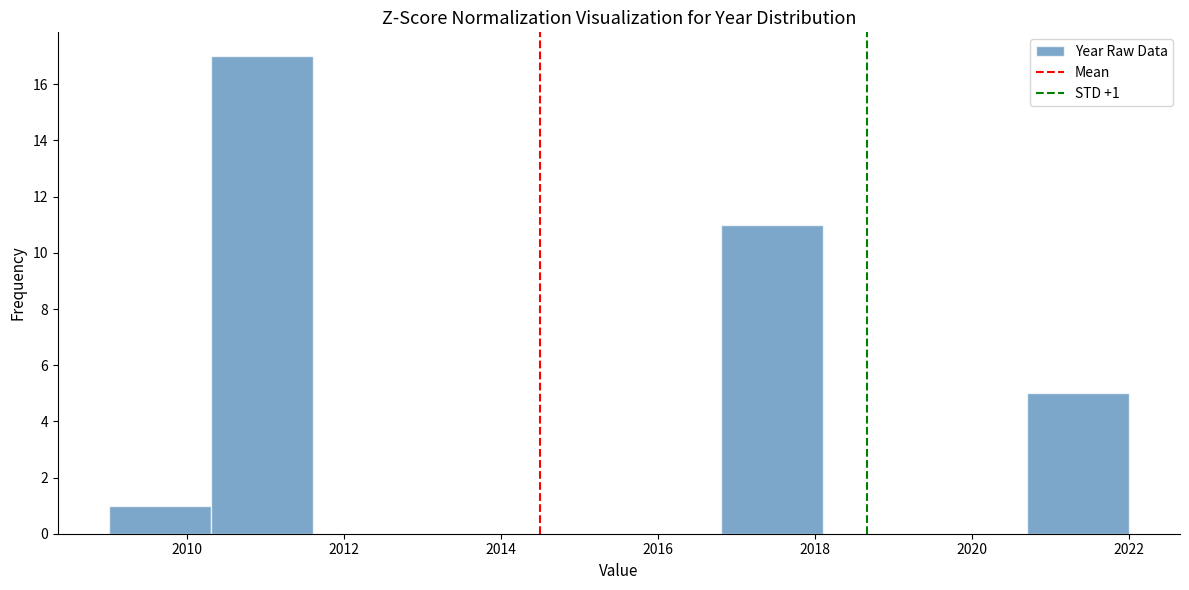

Which range on the x-axis has the tallest bar?

2010.3 to 2011.6